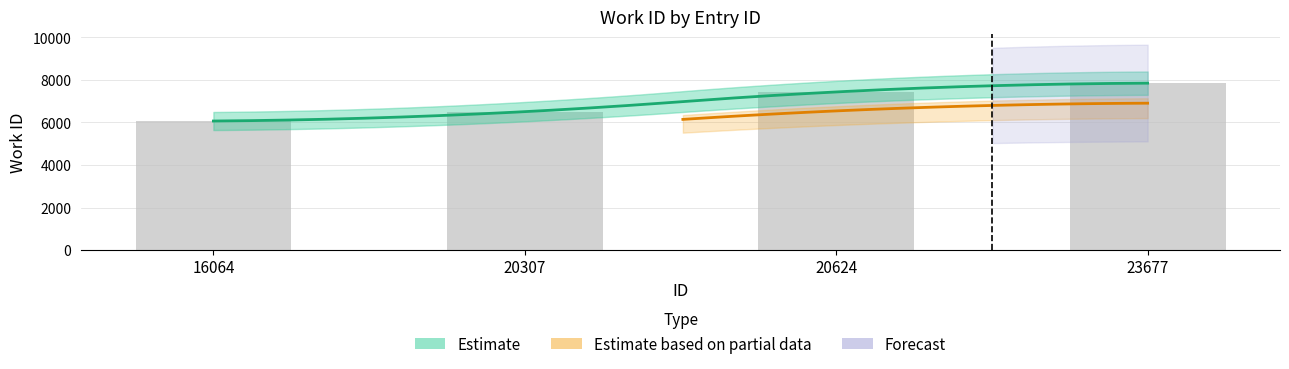

Rank the categories by value from highest to lowest.

23677, 20624, 20307, 16064